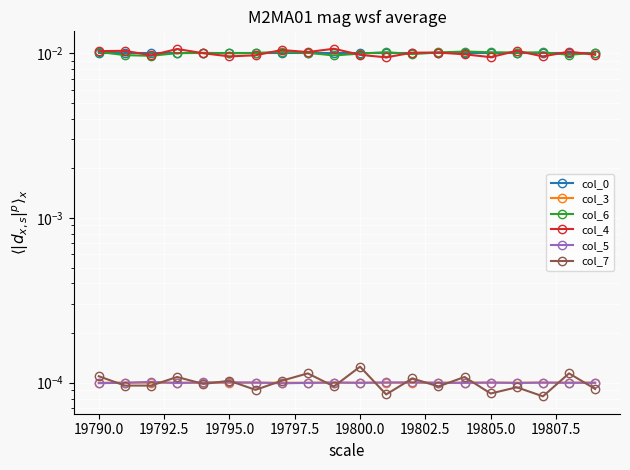

True or false: col_6 and col_7 cross at least once.

False